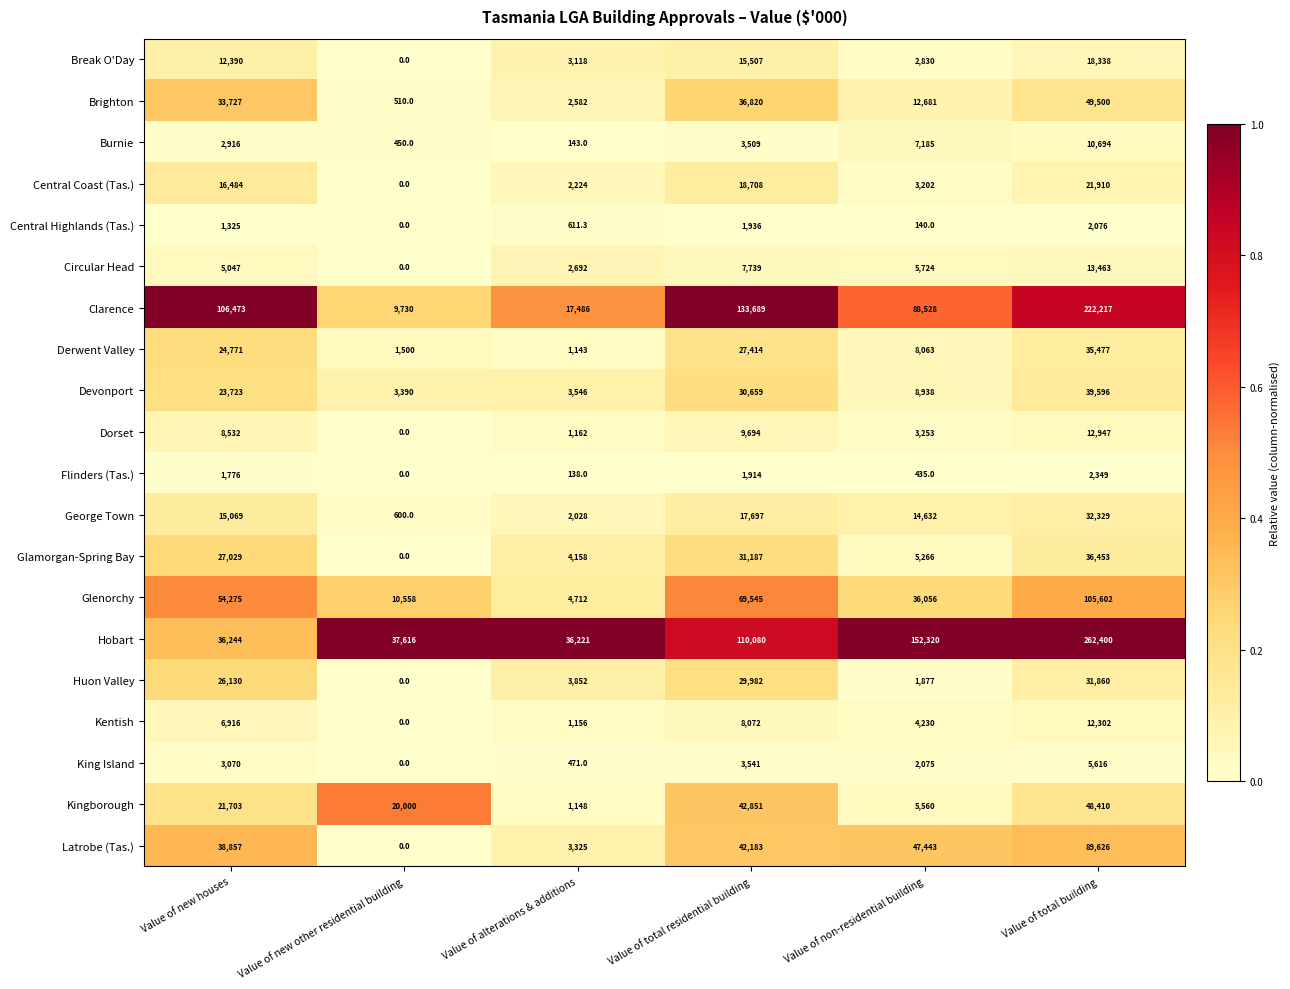

What is the spread (max minus min) of values at Value of alterations & additions?

36083.0